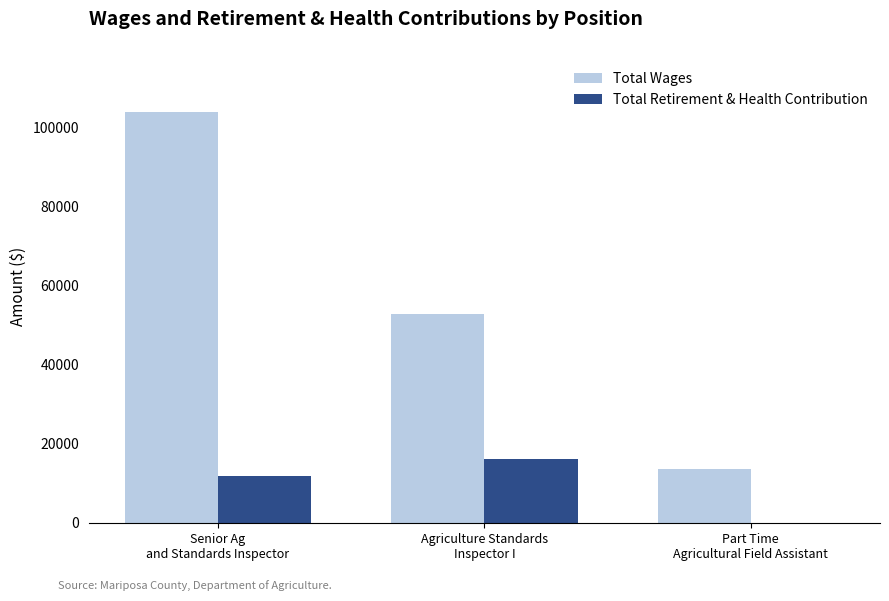

What is the maximum value shown in the chart?

103987